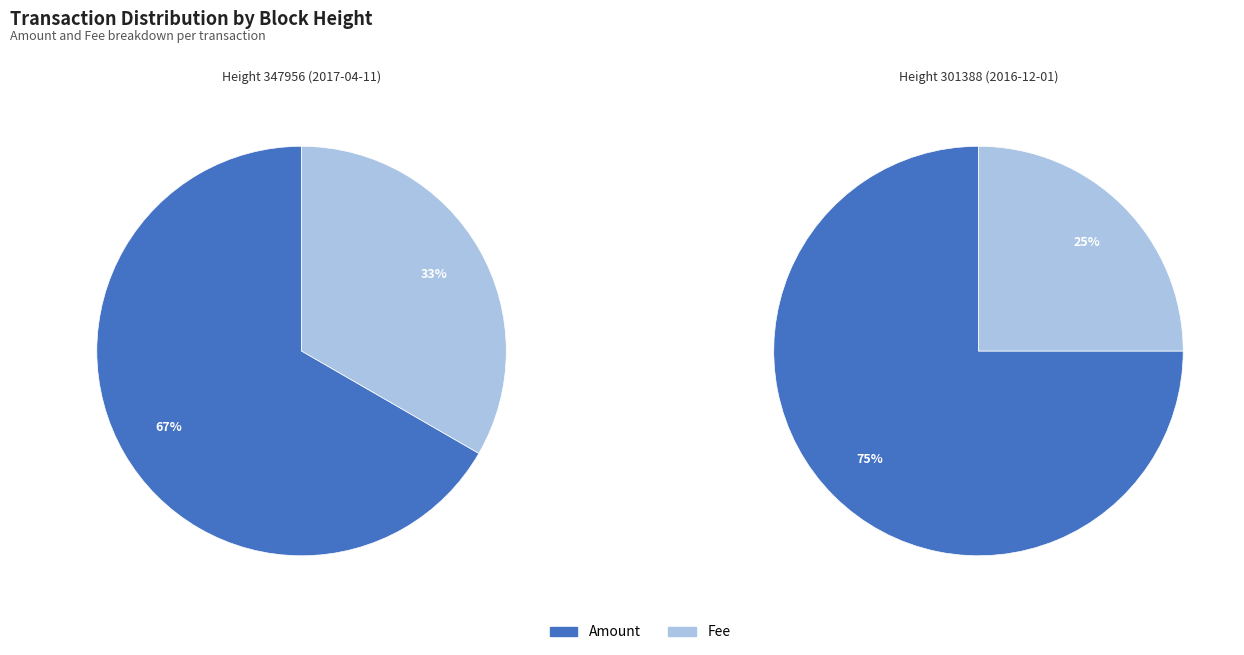

Combined, do 301388 and 347956 account for over 50%?

Yes